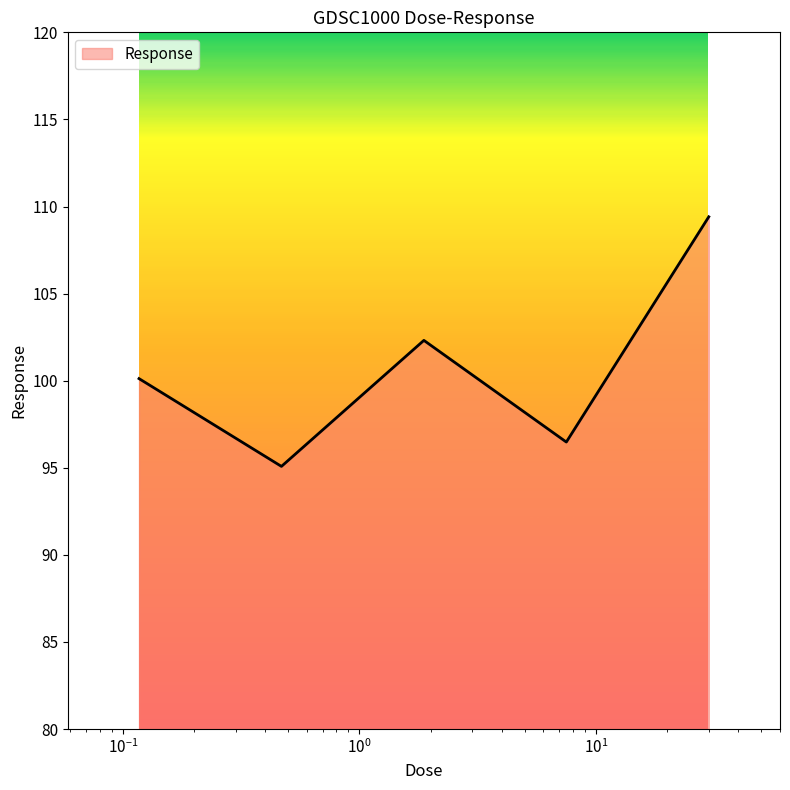

True or false: there are more than 0 points higher than both neighbors.

True